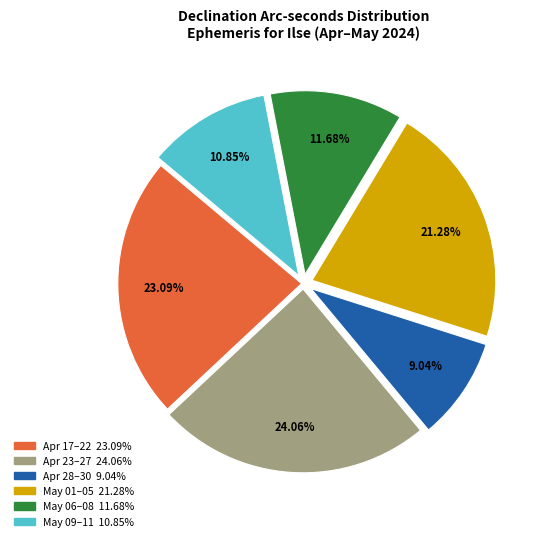

Is there a majority slice in this chart?

No